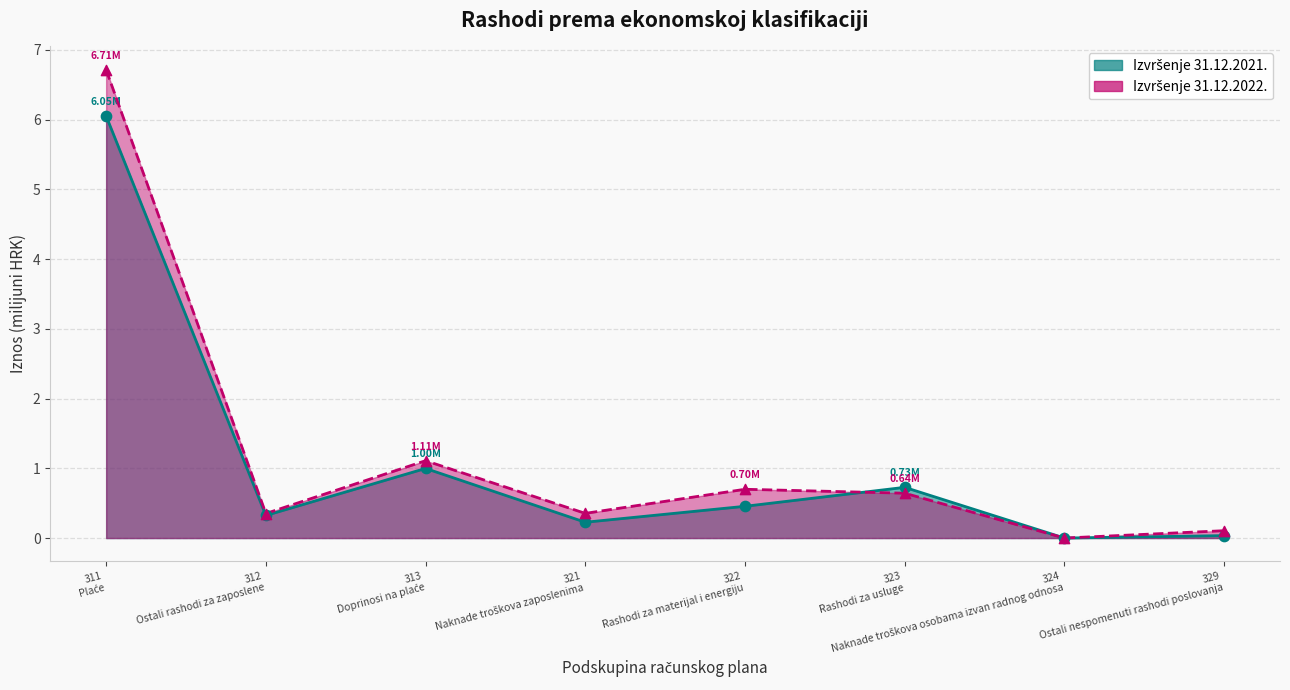

Which series reaches the maximum Y coordinate?

Izvršenje 31.12.2022.